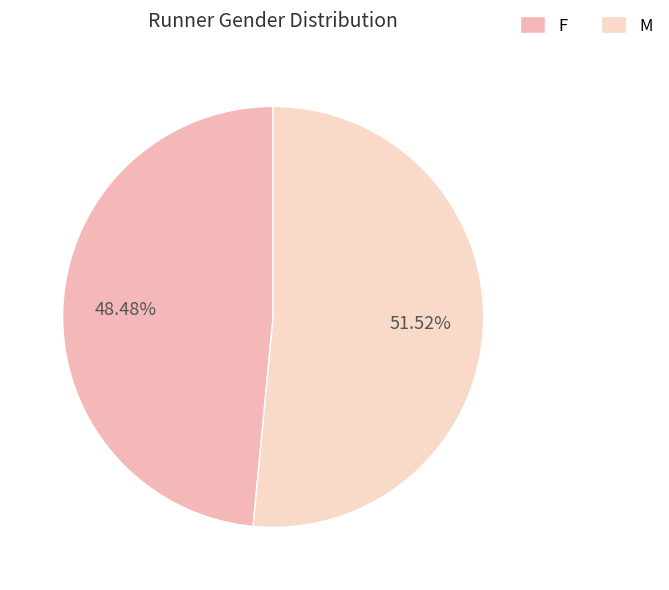

What is the ratio of the value at M to the value at F?

1.1